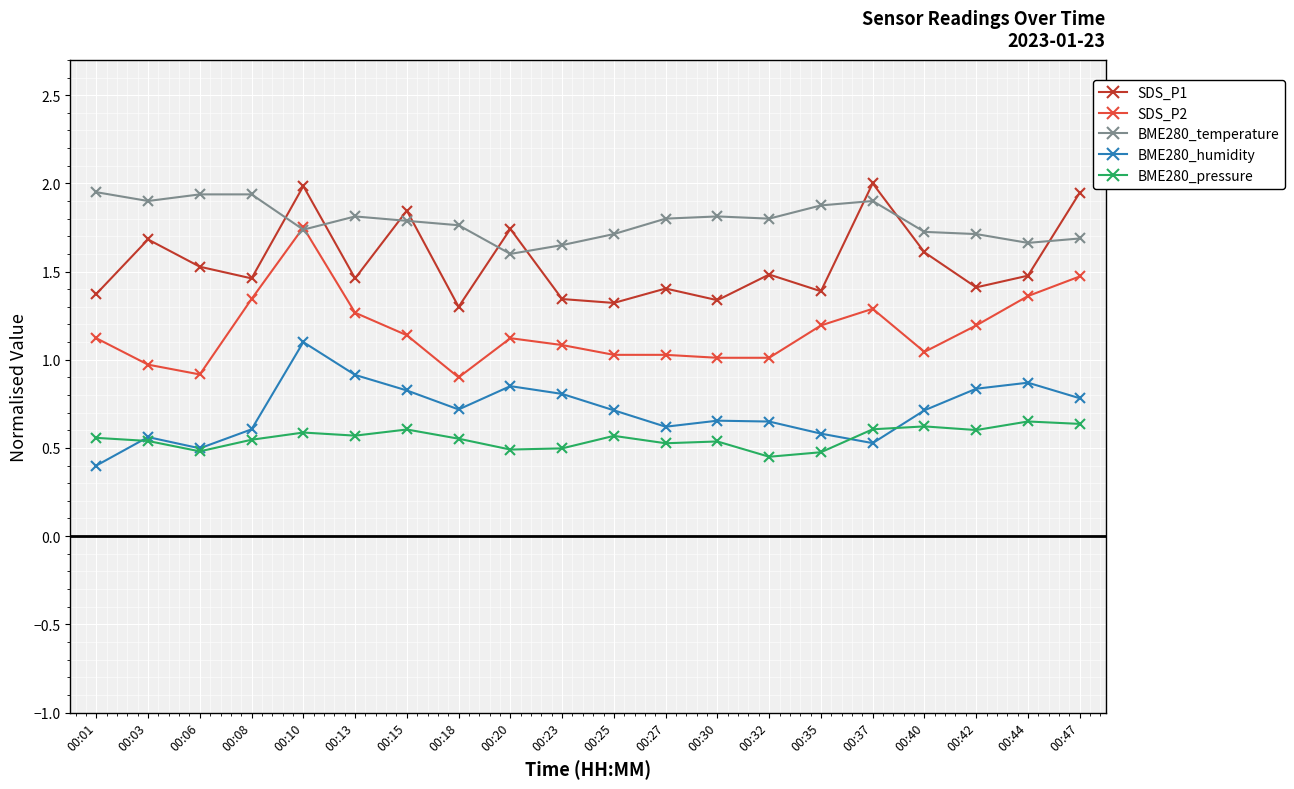

Is the value of SDS_P1 at 00:42 greater than the value of BME280_temperature at 00:06?

No